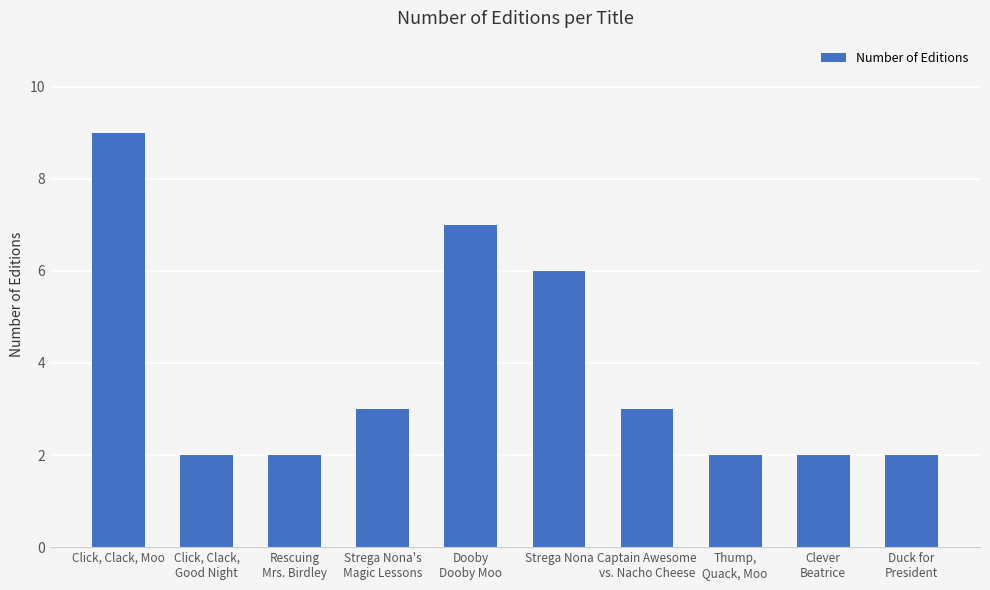

Between Strega Nona and Duck for
President, which is larger?

Strega Nona